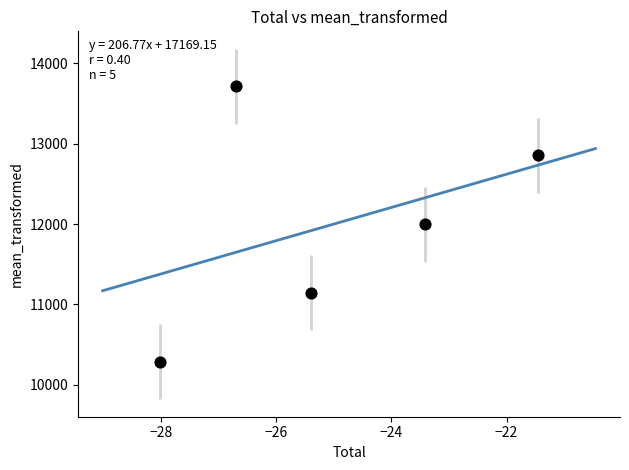

What is the average Y value?

12000.0